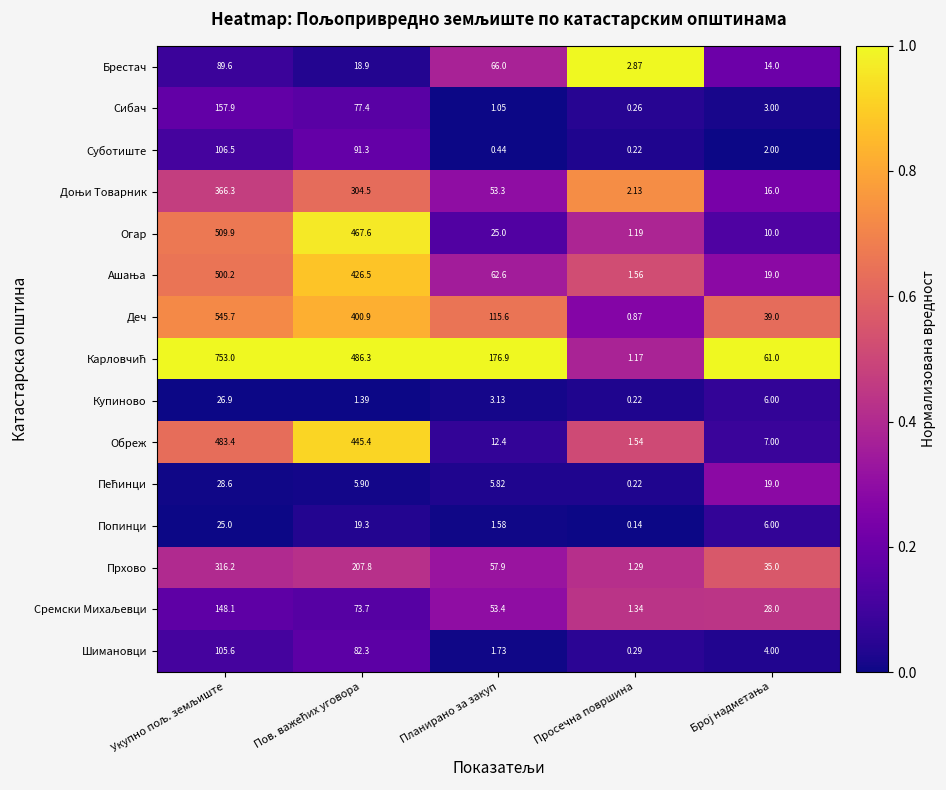

Which label corresponds to the smallest value in the chart?

Просечна површина